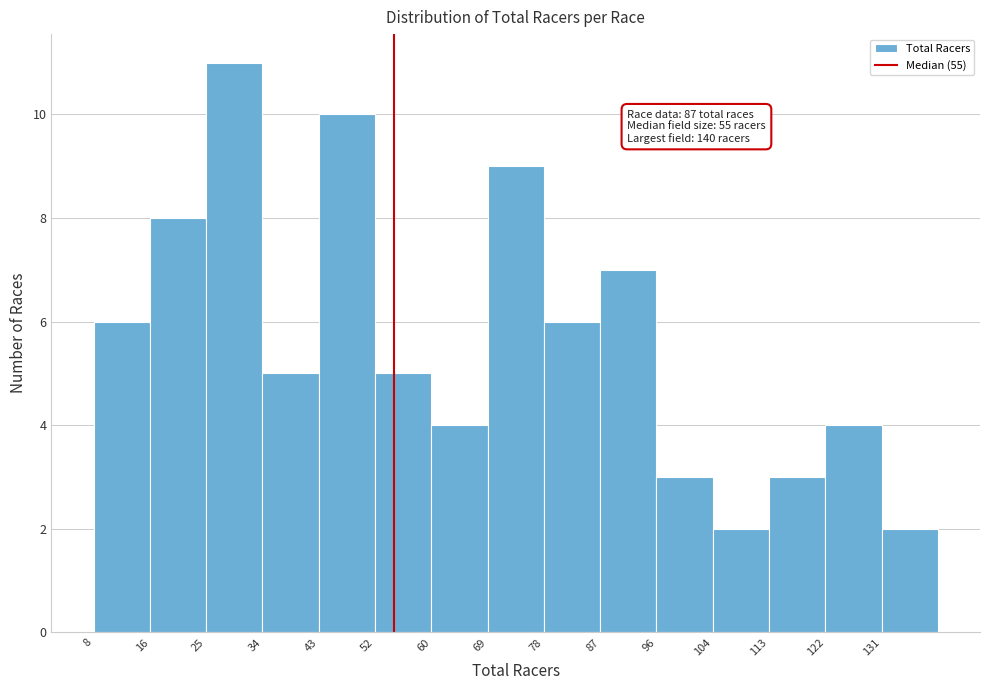

Over which range of the x-axis is the bar tallest?

25.6 to 34.4